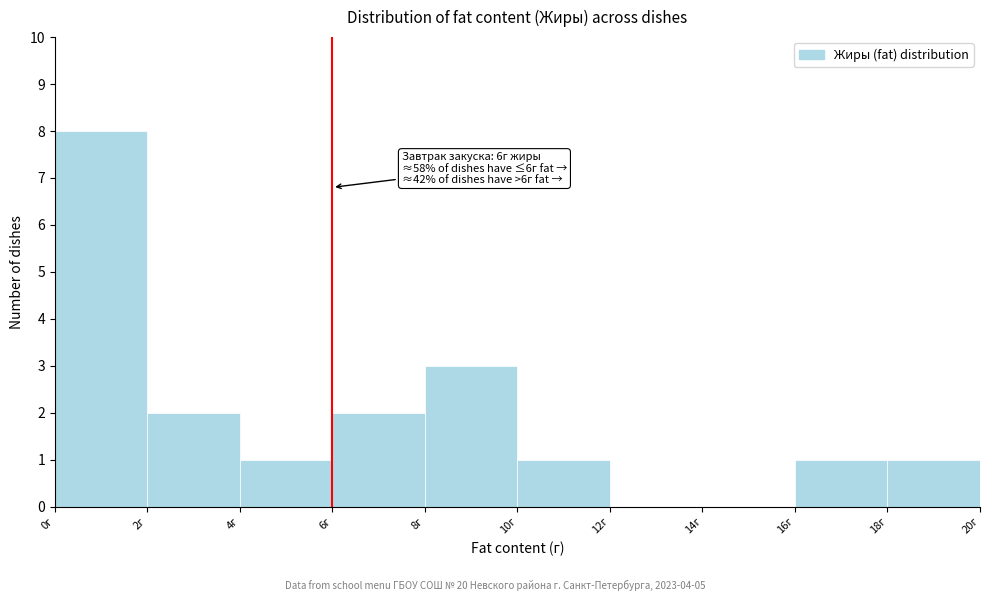

Over which range of the x-axis is the bar tallest?

0 to 2